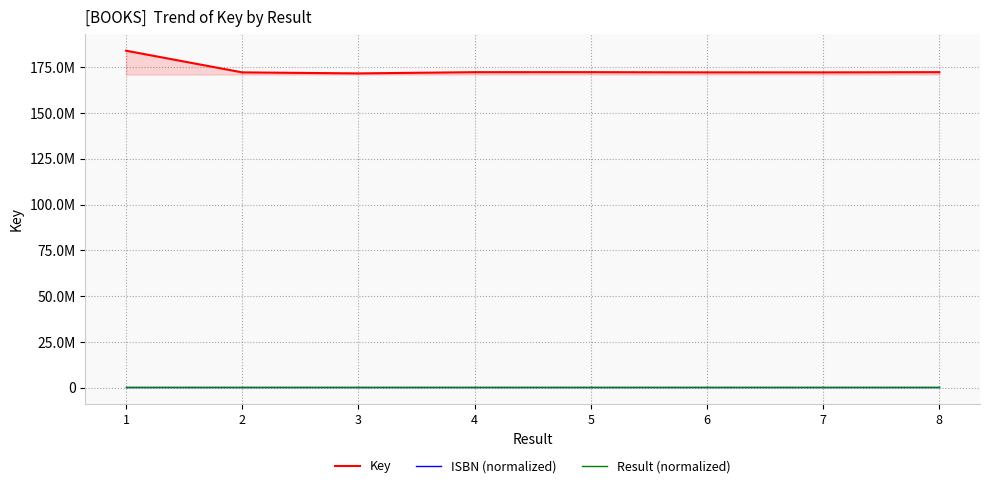

What are all the series names shown in the legend?

Key, ISBN (normalized), Result (normalized)